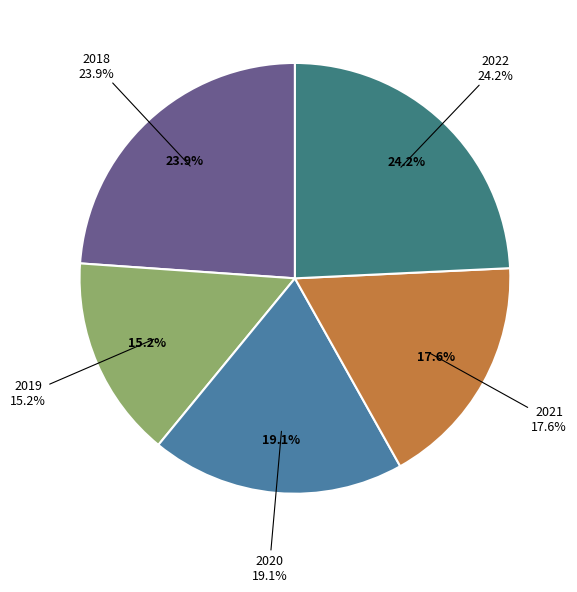

Which category has the smallest portion of the pie?

2019